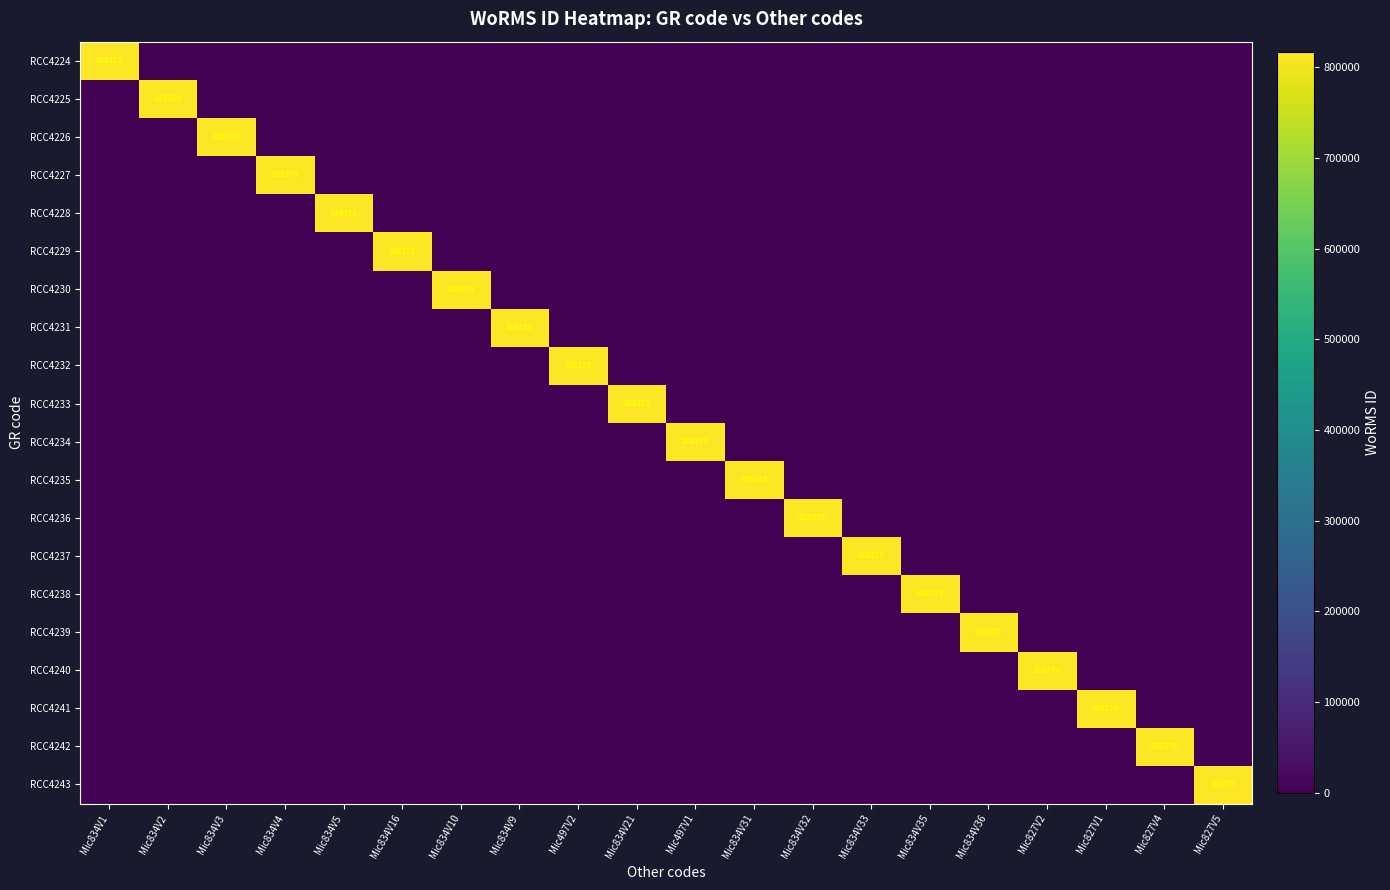

The value of RCC4231 at Mic834V9 is 816378. True or false?

True